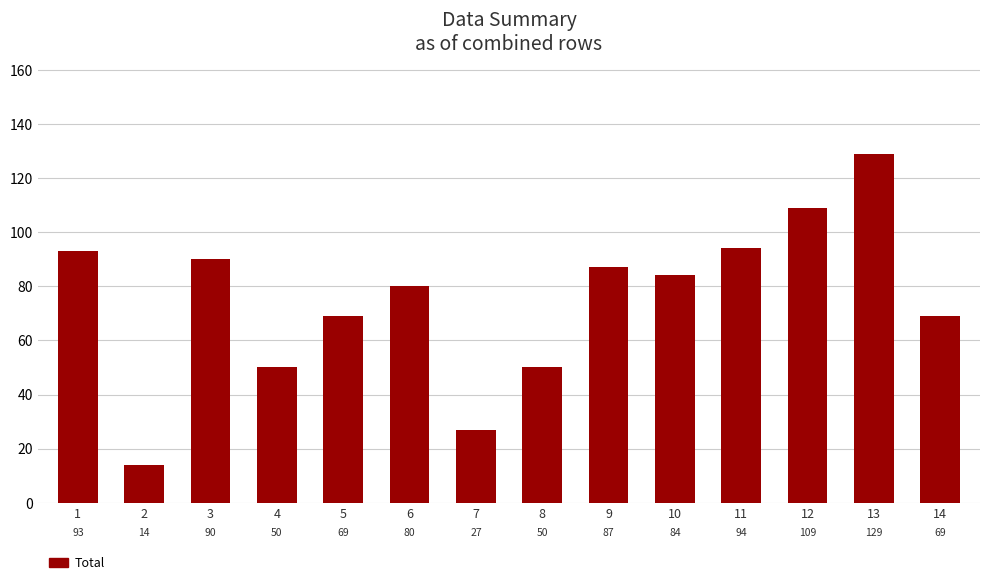

Reading left to right, list all the values displayed in this chart.

93	14	90	50	69	80	27	50	87	84	94	109	129	69